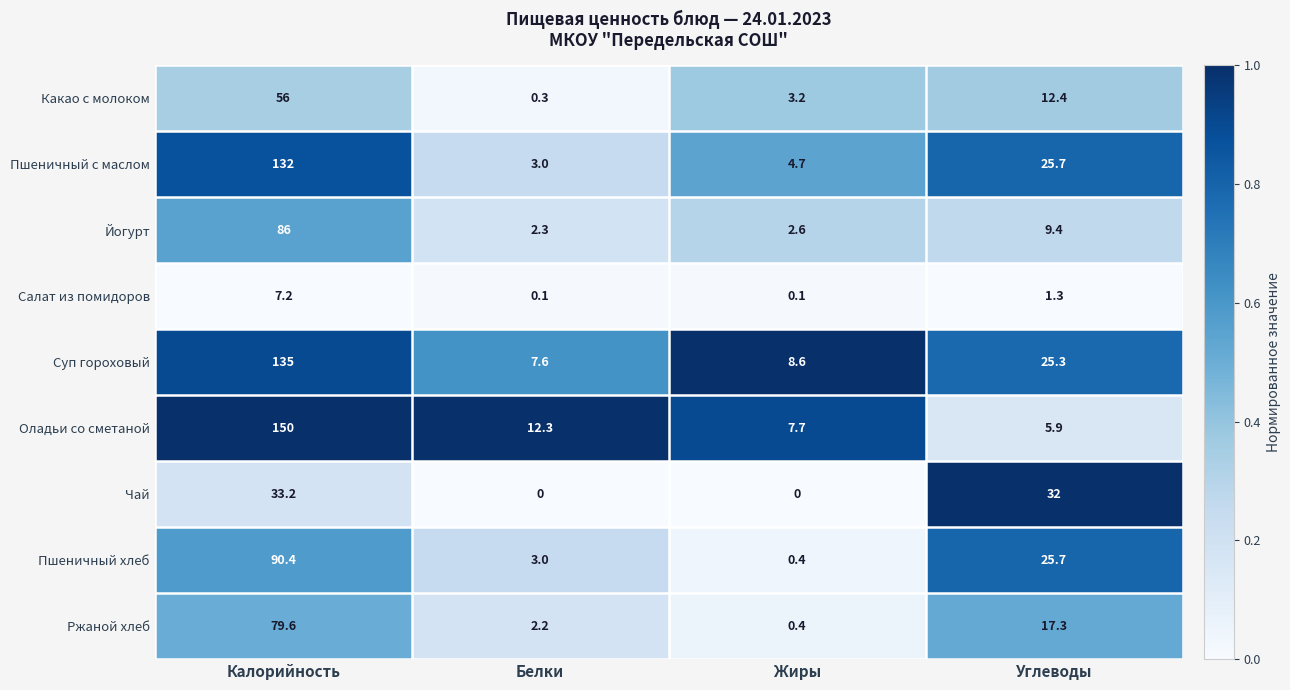

What is the difference between the highest and lowest values at Калорийность?

142.8